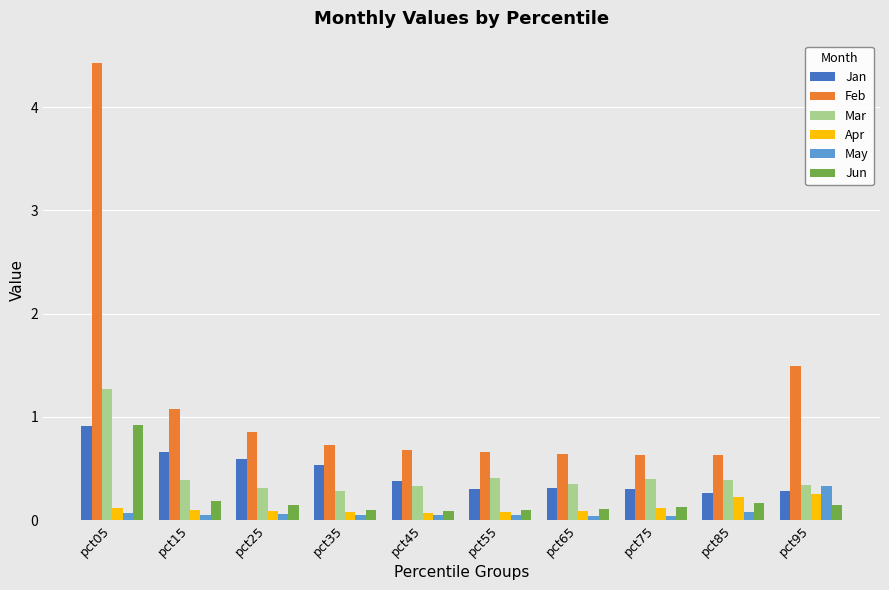

Which category has the highest value across all series?

pct05